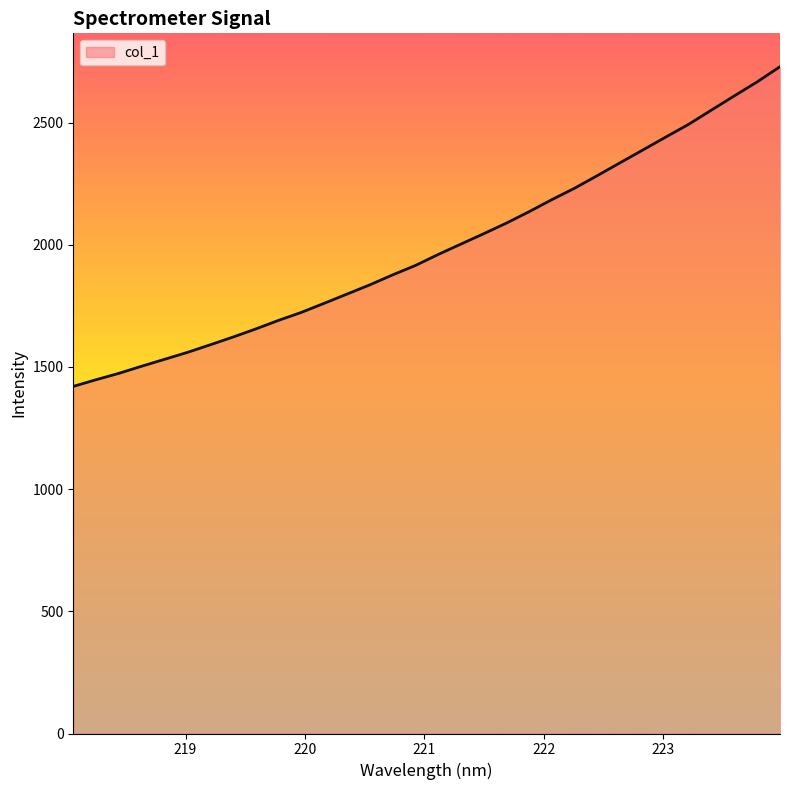

What is the difference between the maximum and minimum values?

1308.2